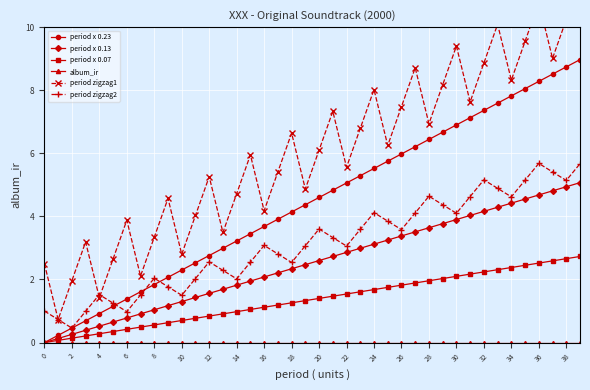

In period zigzag1, how many points are lower than both neighbors (excluding endpoints)?

13